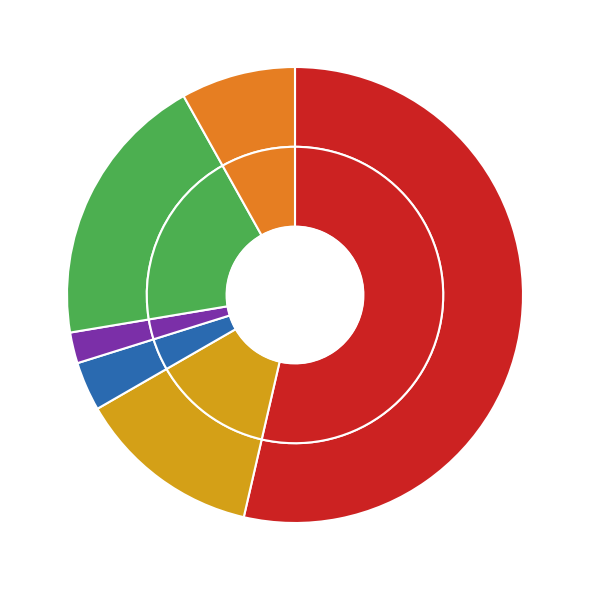

Combined, do WTO refined sugar TRQ and Mexico account for over 50%?

No